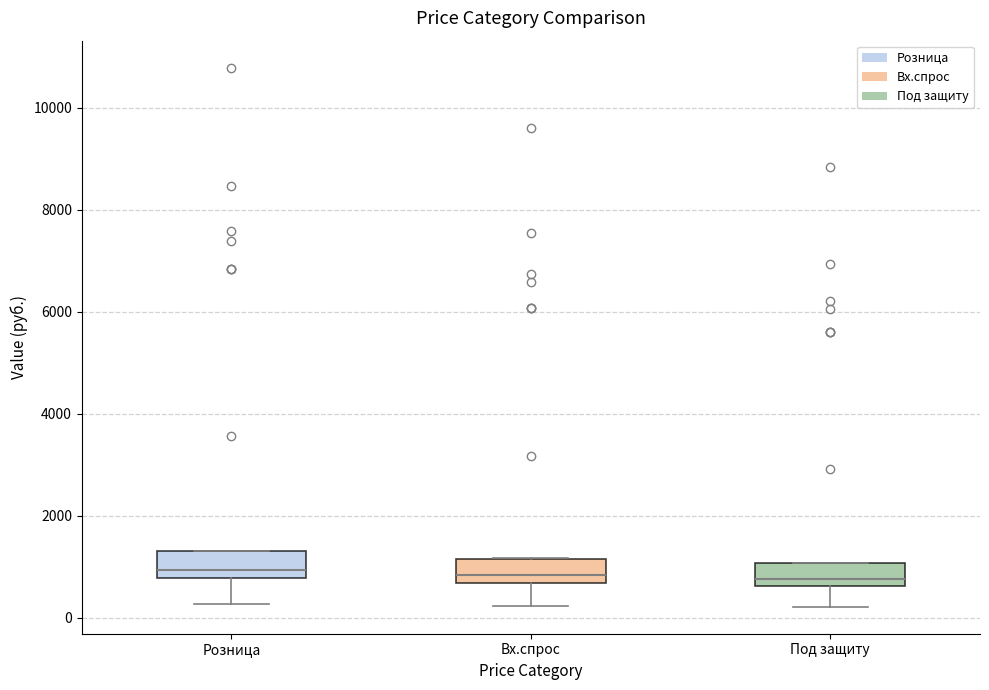

Where is the lower edge of the box for Вх.спрос on the y-axis? The values are not printed on the chart, so give them approximately, as read against the axis.

600